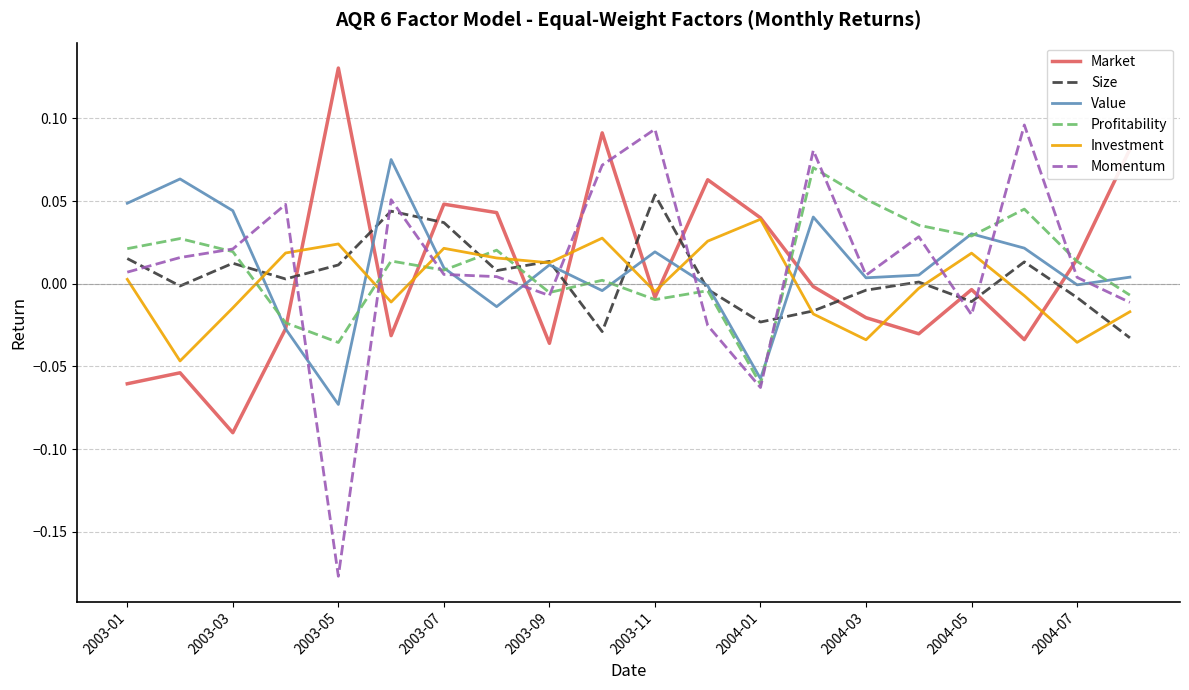

How many values in Momentum are above zero?

14